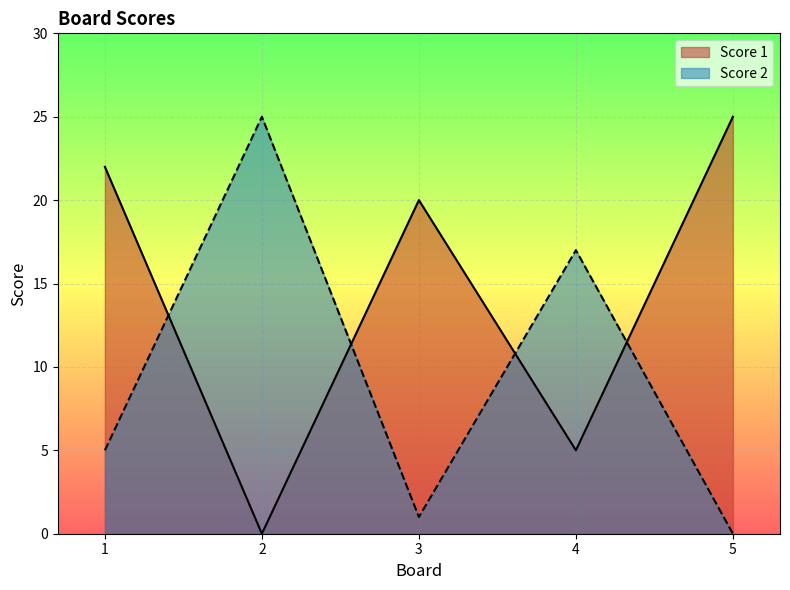

What is the difference between the highest and lowest values at 3?

19